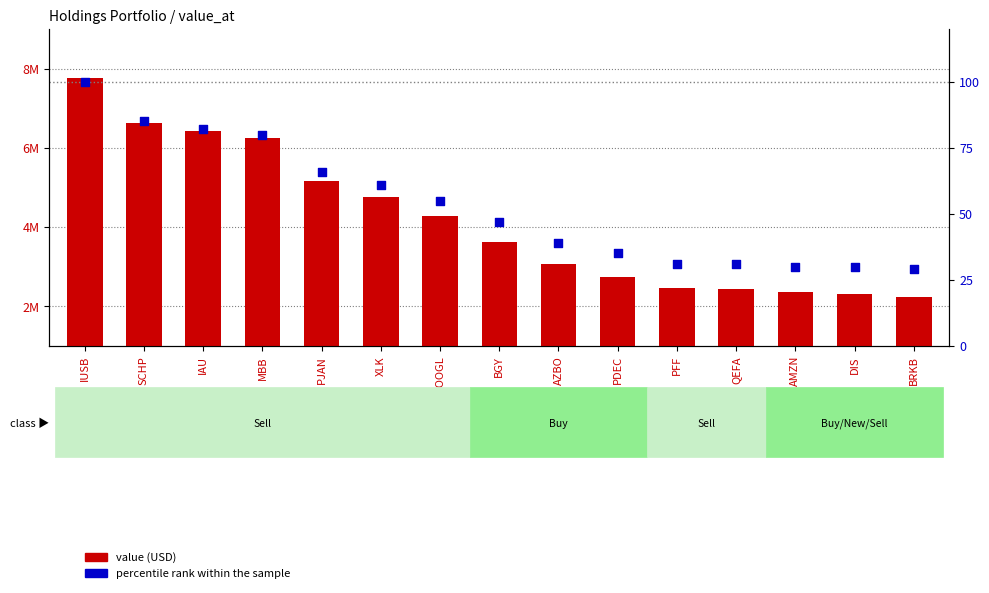

What is the total value across all series at XLK?

4757061